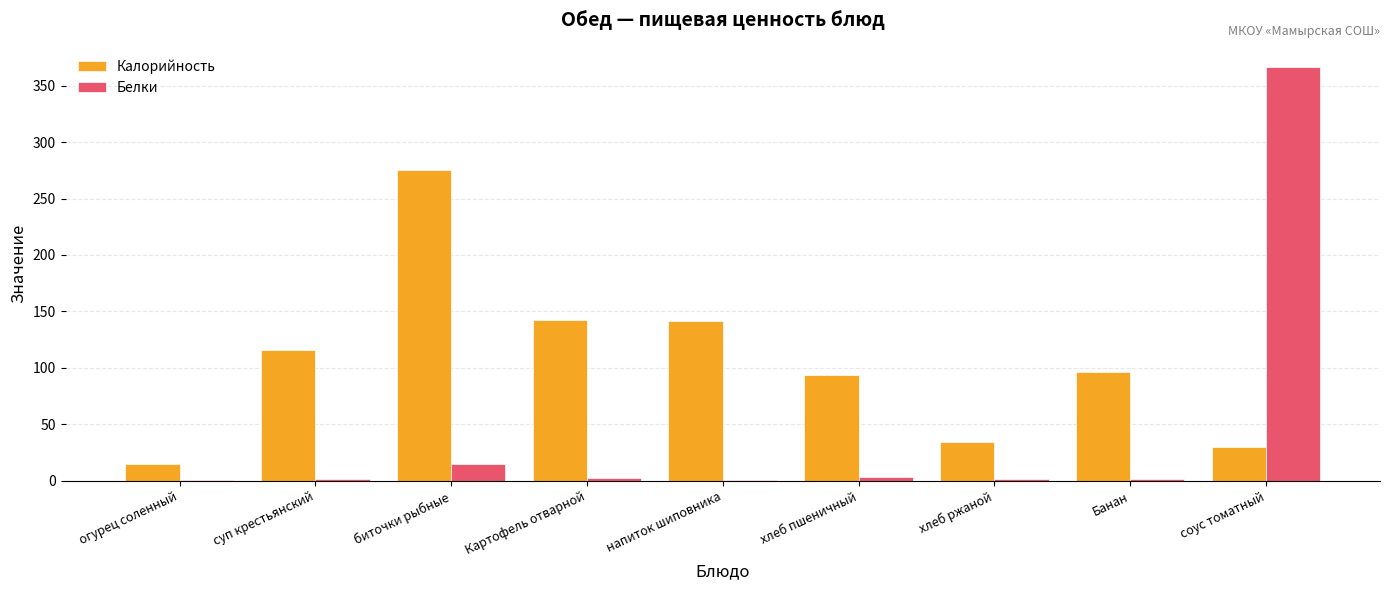

What is the maximum value for Калорийность?

274.8